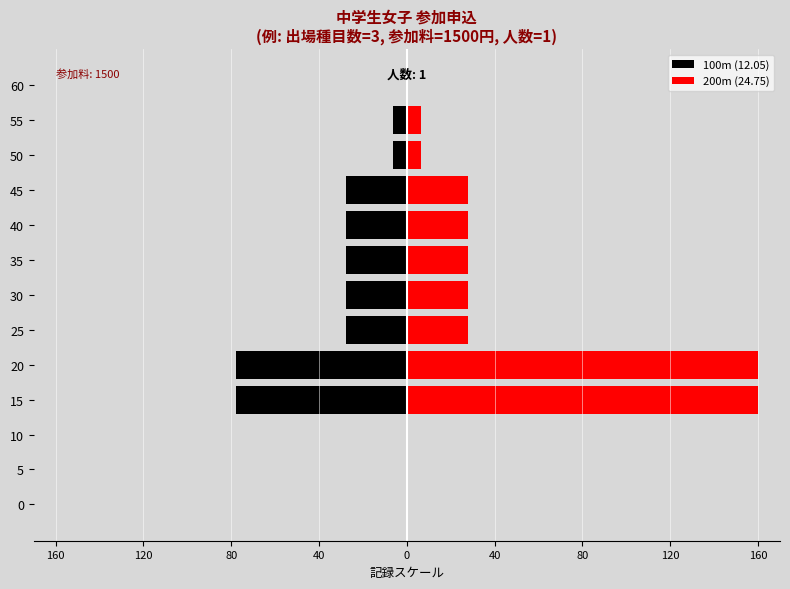

How many bars are there in total?

26